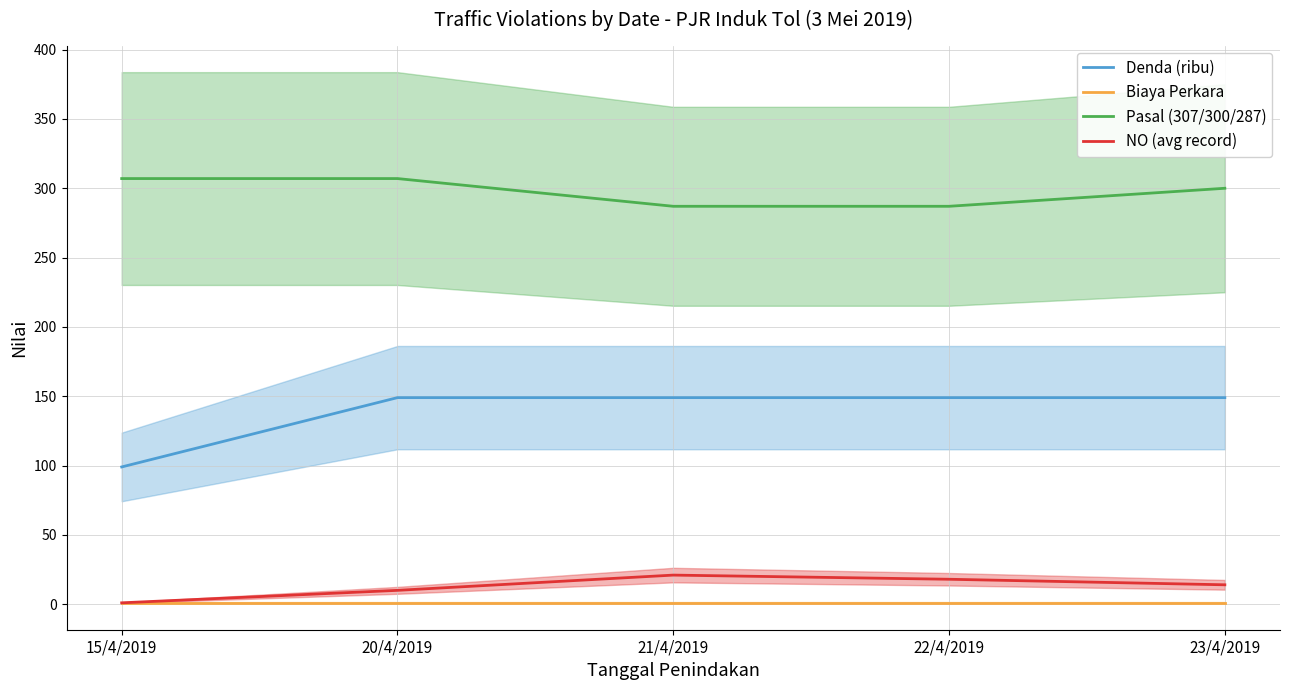

At which category does the chart reach its peak across all series?

15/4/2019